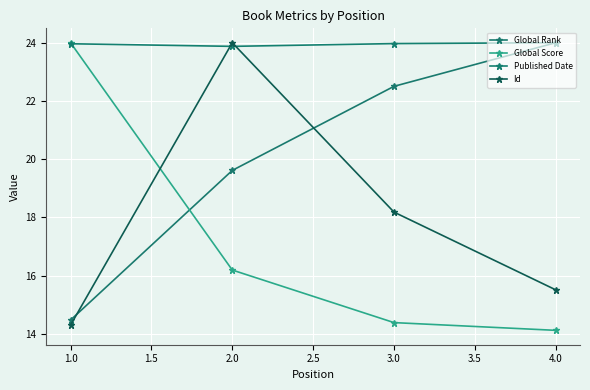

What is the difference between the maximum and minimum values in the Global Score series?

9.9